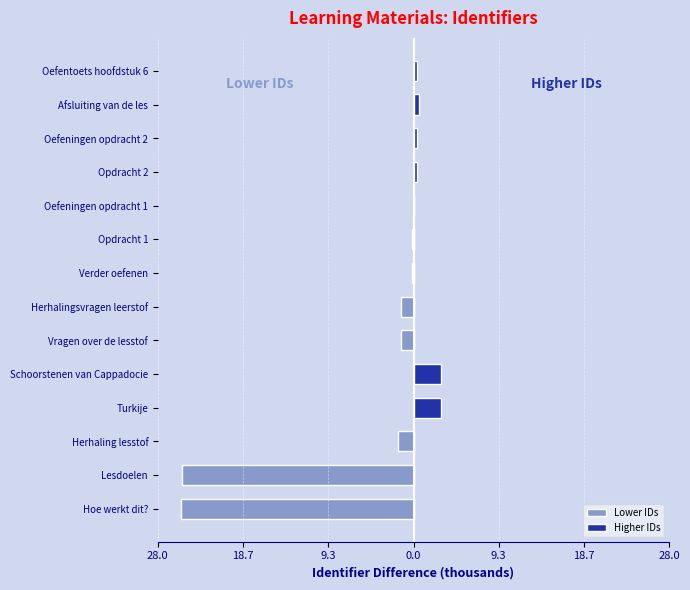

What is the sum of all Higher IDs values?

7.8